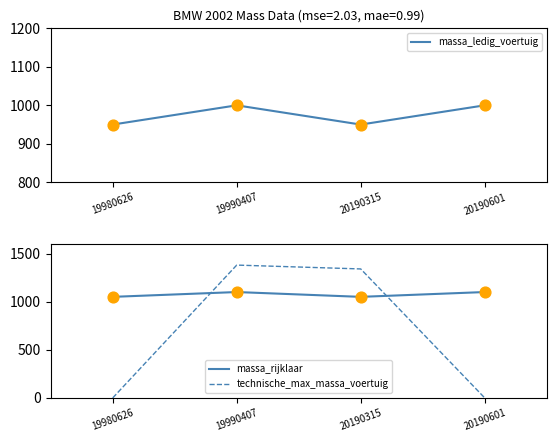

What are all the series names shown in the legend?

massa_ledig_voertuig, massa_rijklaar, technische_max_massa_voertuig